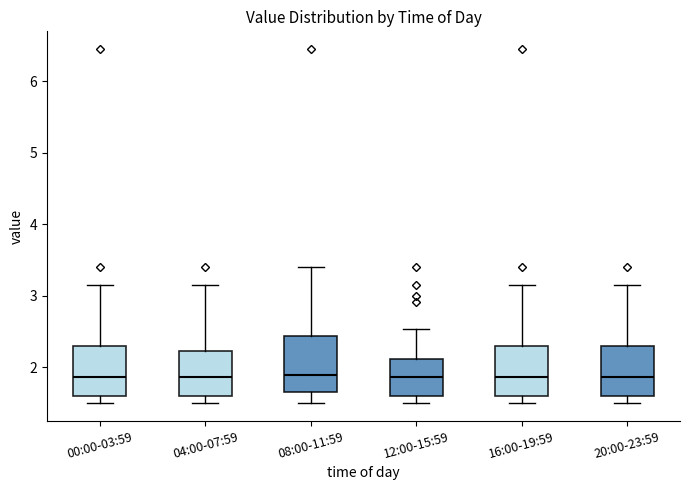

Where does the upper whisker of the box for 20:00-23:59 end on the y-axis? The values are not printed on the chart, so give them approximately, as read against the axis.

3.2